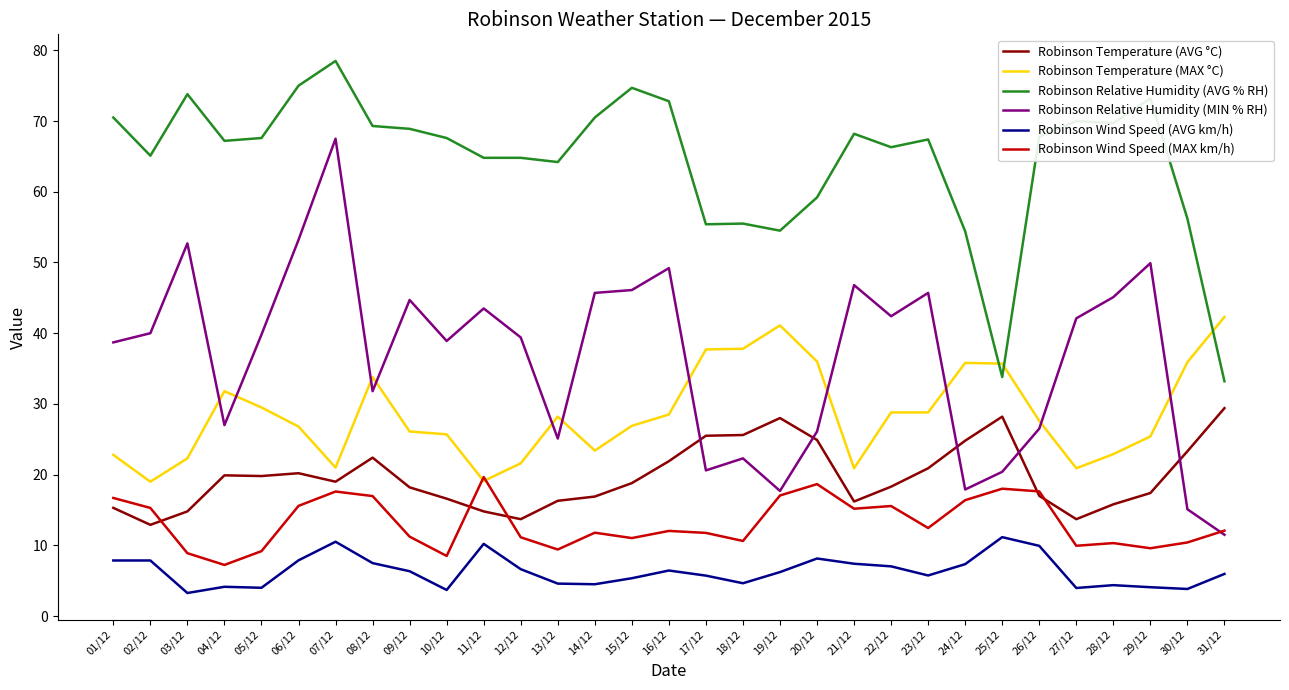

True or false: Robinson Temperature (MAX °C) has a value of 6.6 at 21/12.

False